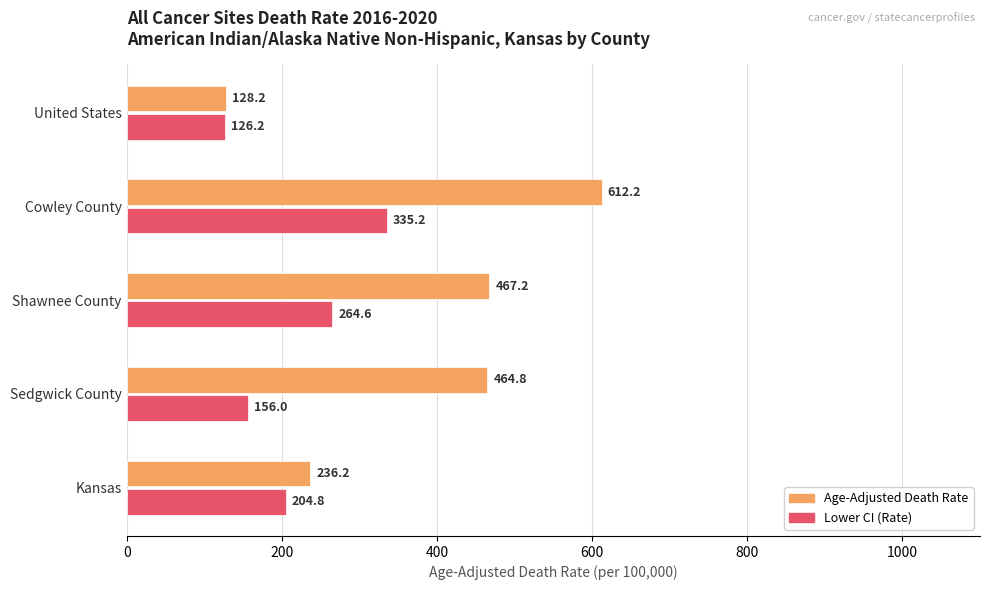

The Age-Adjusted Death Rate series shows 464.8 at Sedgwick County. True or false?

True